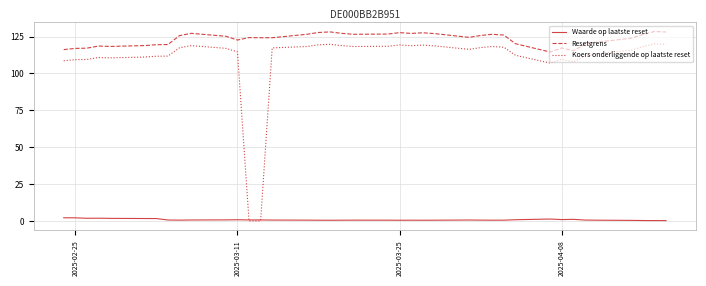

What is the highest value of the Resetgrens series?

128.4